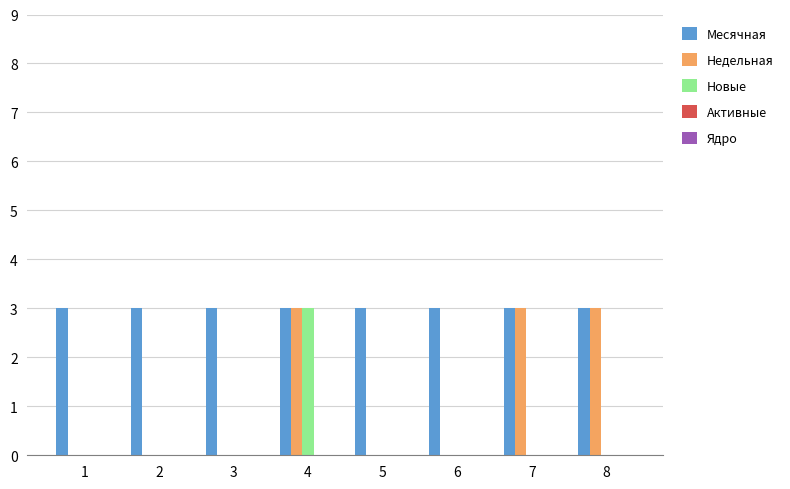

At which category is the sum across all series the highest?

4